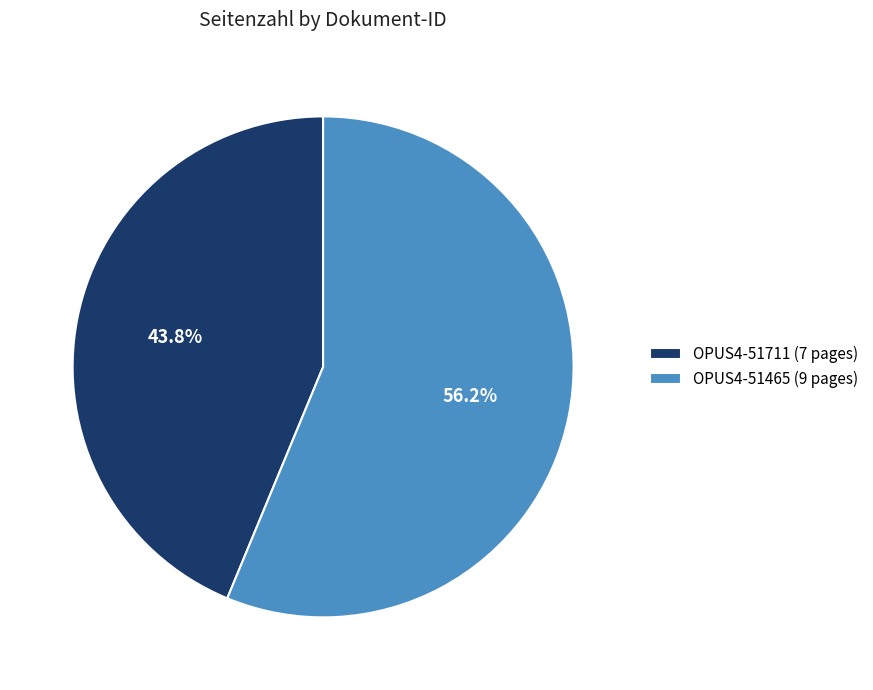

Approximately how many times larger is the value at OPUS4-51711 (7 pages) compared to OPUS4-51465 (9 pages)?

0.8